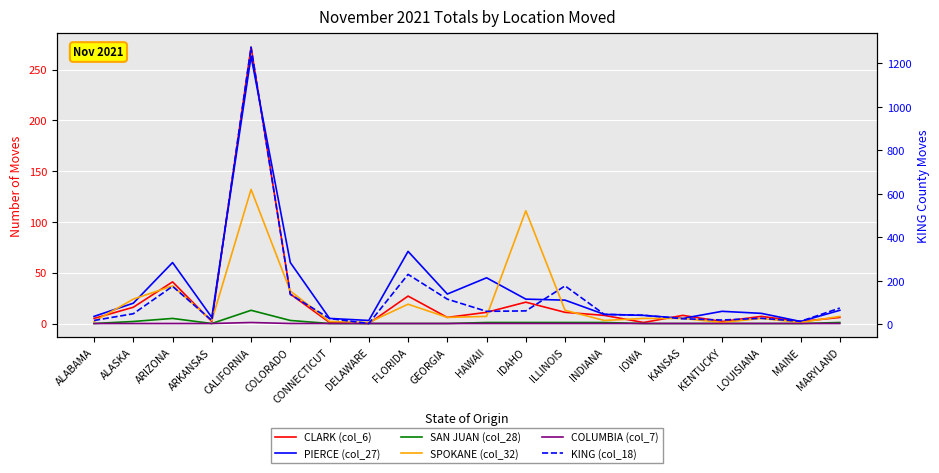

Where is the first local minimum for PIERCE (col_27)?

ARKANSAS